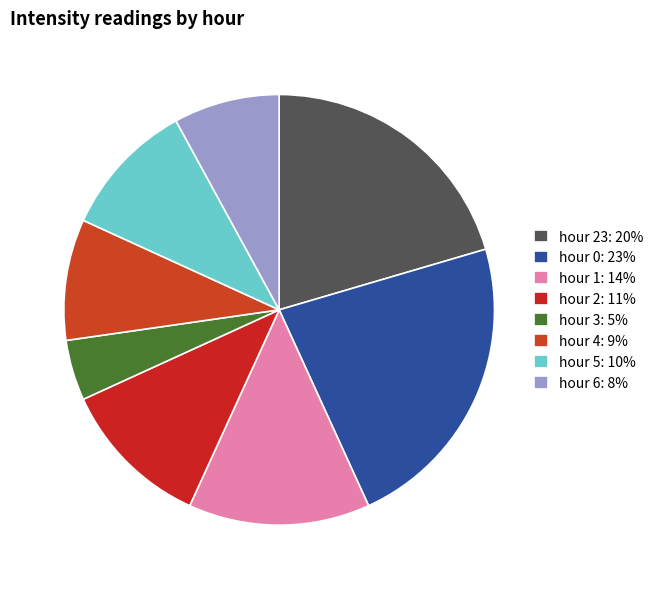

Is there any slice that represents more than half of the pie?

No